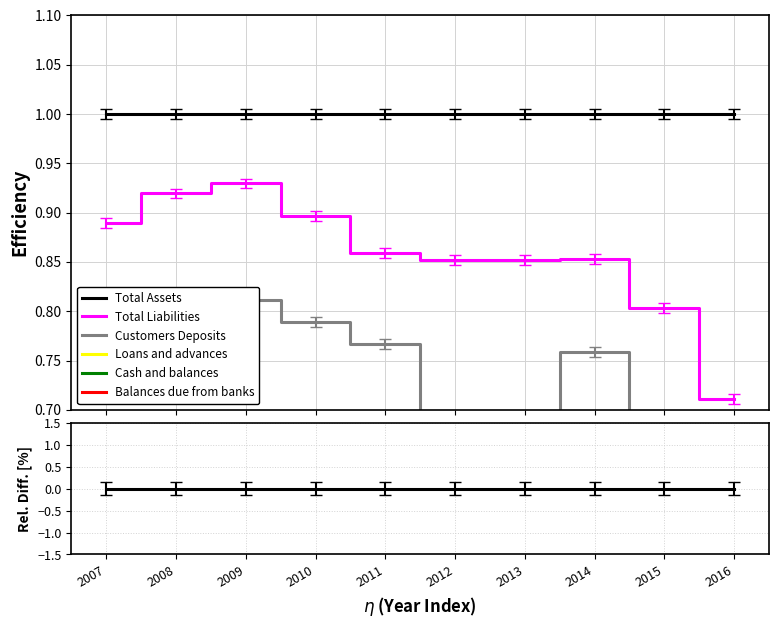

The value of Loans and advances at 2016 is -83.4. True or false?

True